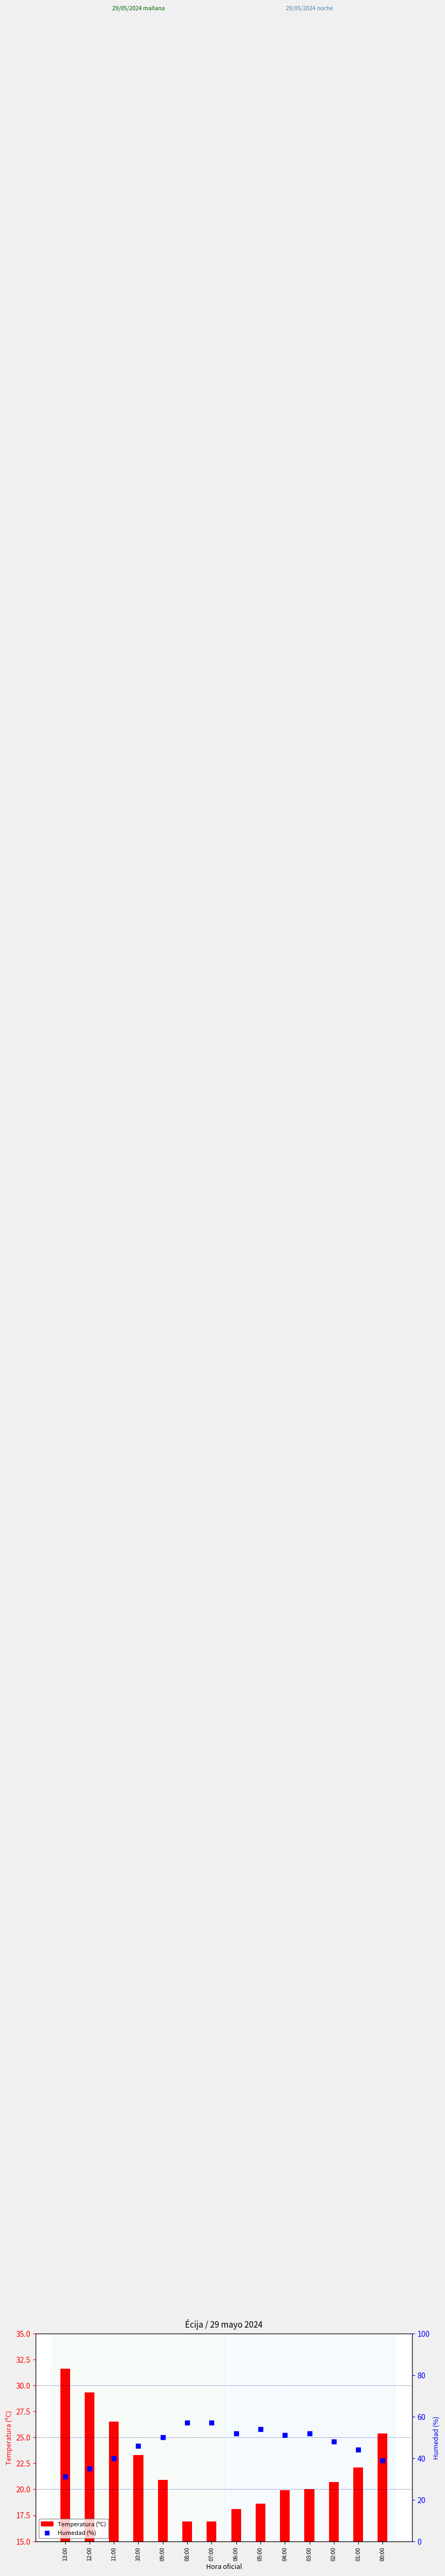

Which series contains the lowest Y value?

Temperatura (ºC)